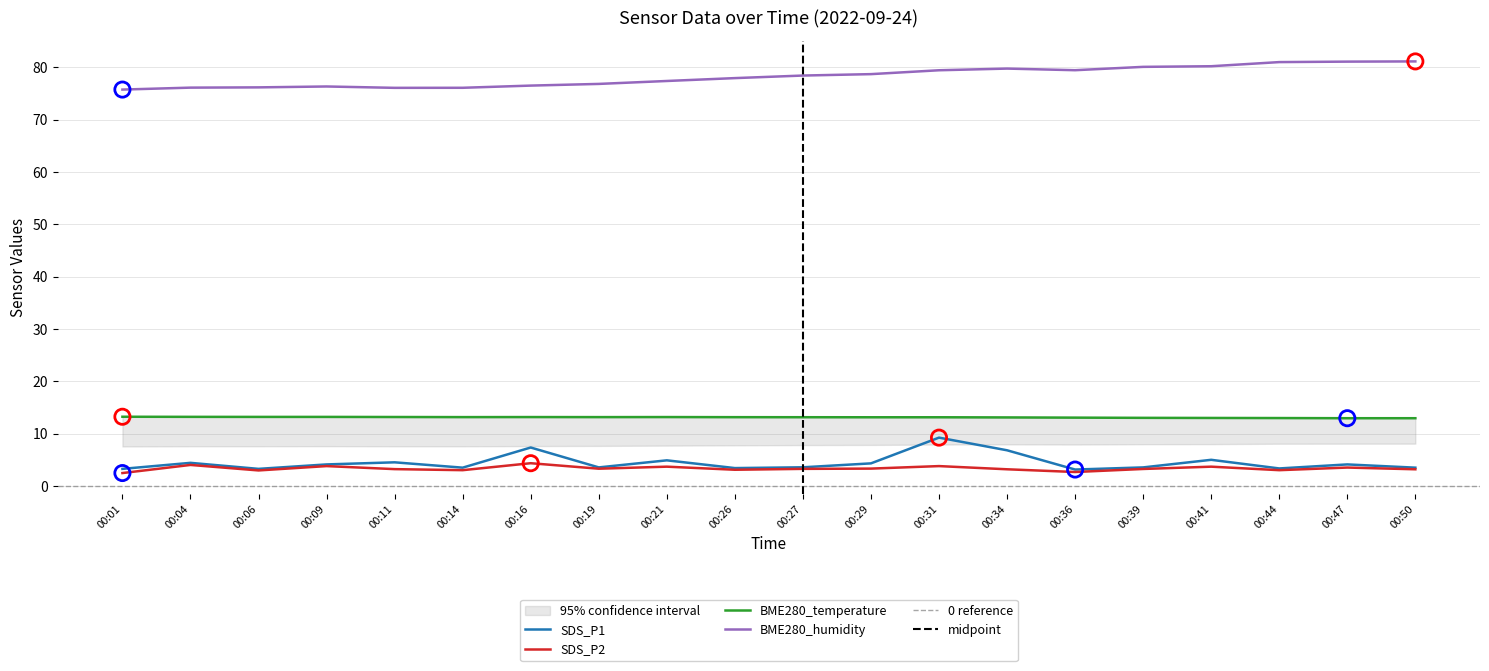

Is the value of SDS_P1 at 00:44 greater than the value of SDS_P2 at 00:11?

Yes